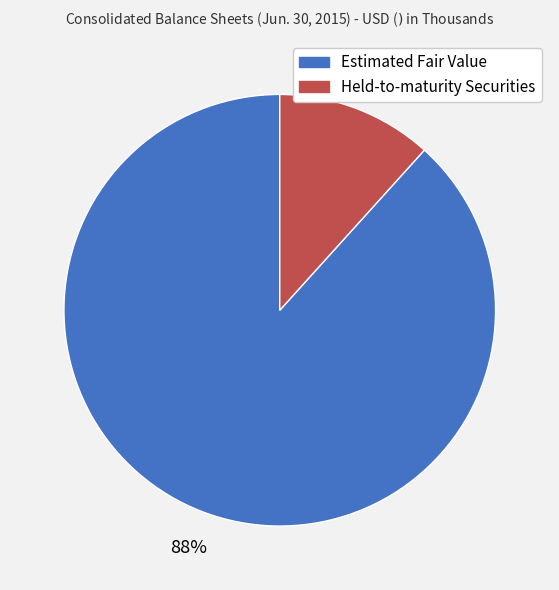

Combined, do Estimated Fair Value and Held-to-maturity Securities account for over 50%?

Yes